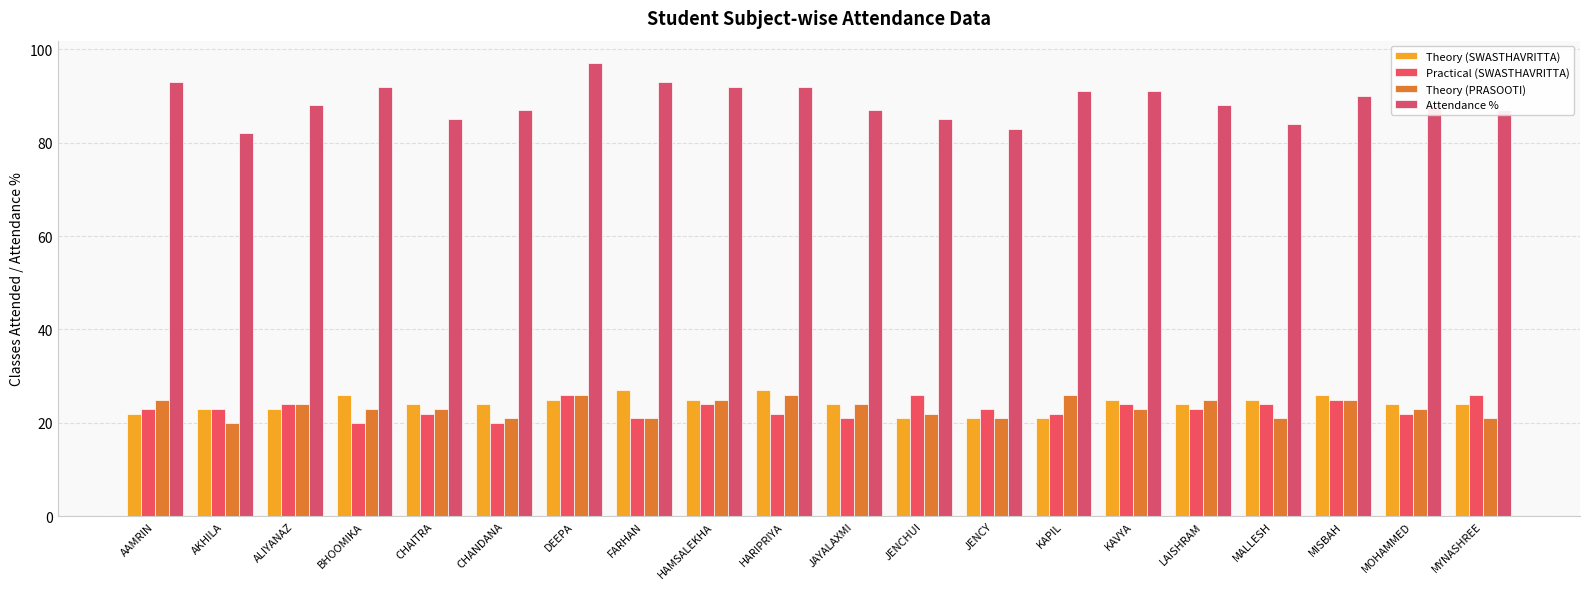

Is the value of Theory (SWASTHAVRITTA) at KAVYA greater than the value of Attendance % at HAMSALEKHA?

No